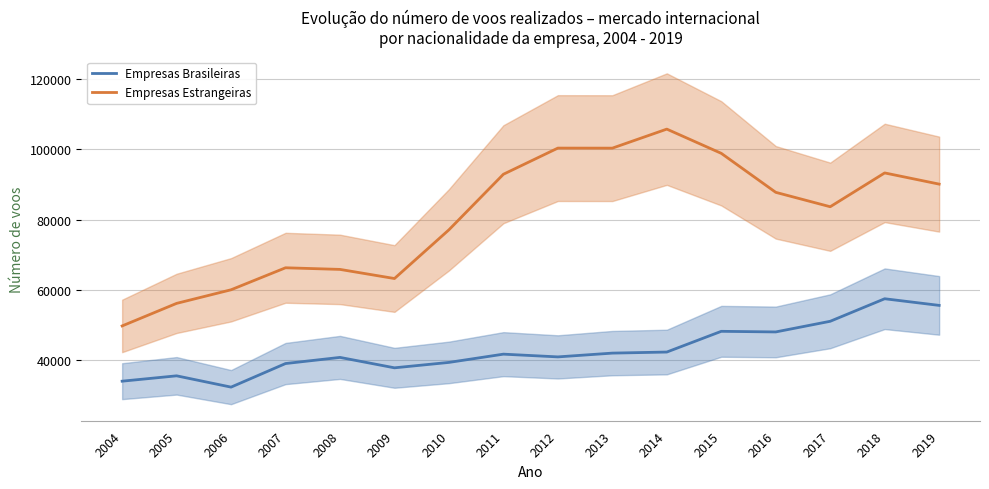

True or false: Empresas Estrangeiras has more than 0 points higher than both neighbors.

True